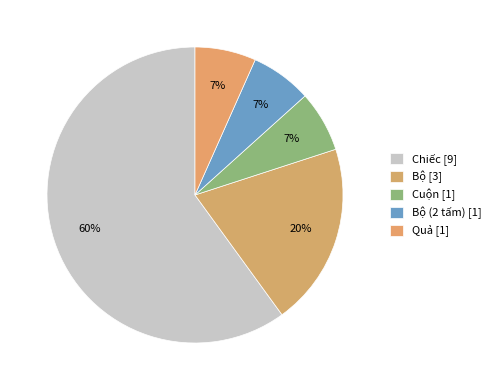

How many slices are in this pie chart?

5